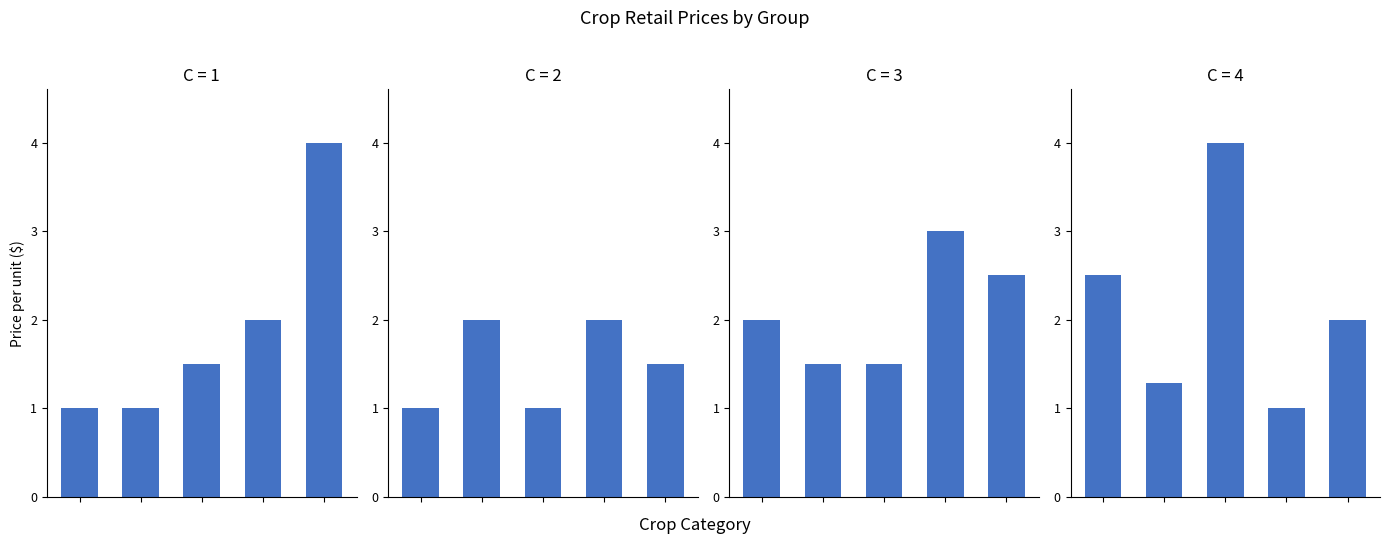

List the labels in order of value, smallest first.

3, 1, 4, 0, 2